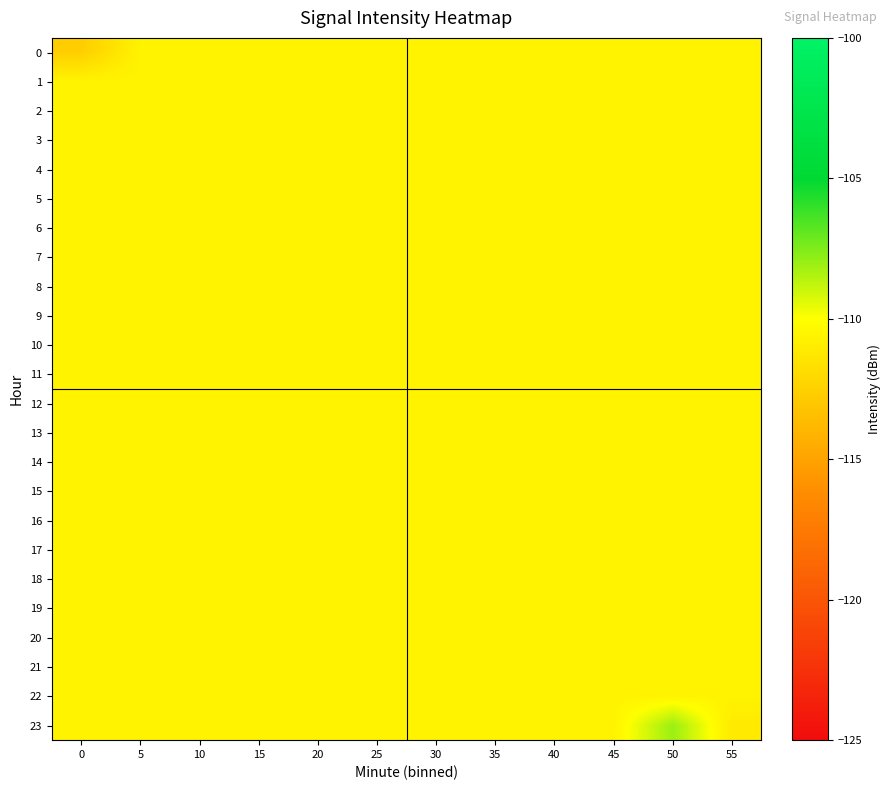

What is the spread (max minus min) of values at 50?

2.6